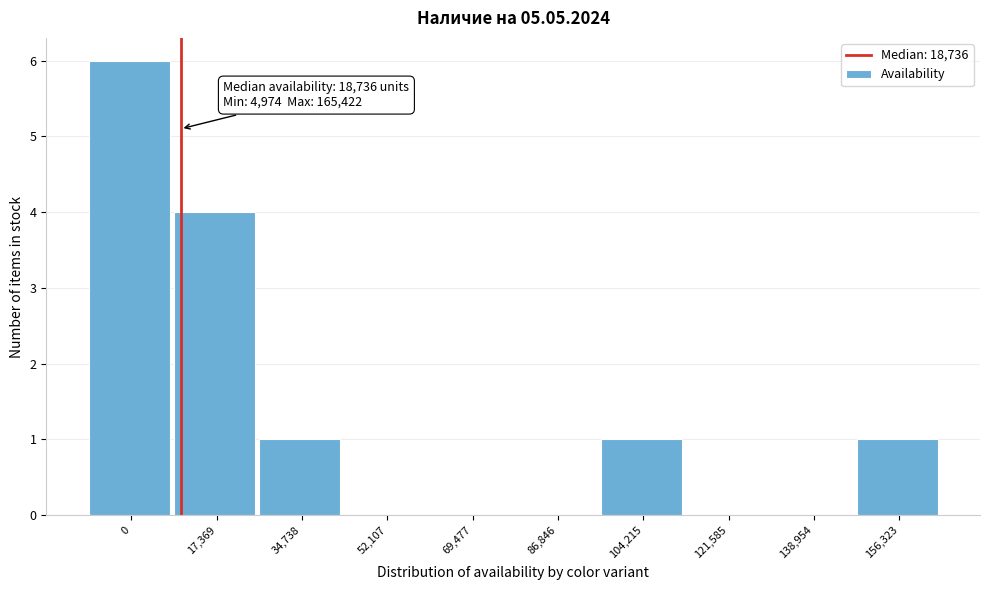

Reading left to right, transcribe all the data shown in this chart.

0=6	17,369=4	34,738=1	52,107=0	69,477=0	86,846=0	104,215=1	121,585=0	138,954=0	156,323=1